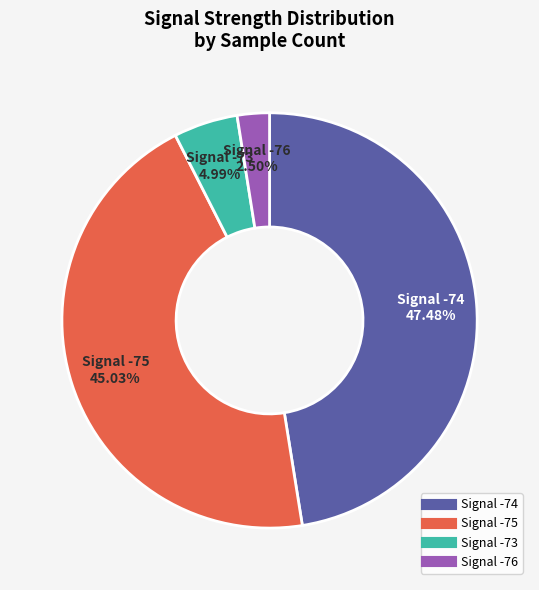

Does any single category account for the majority?

No